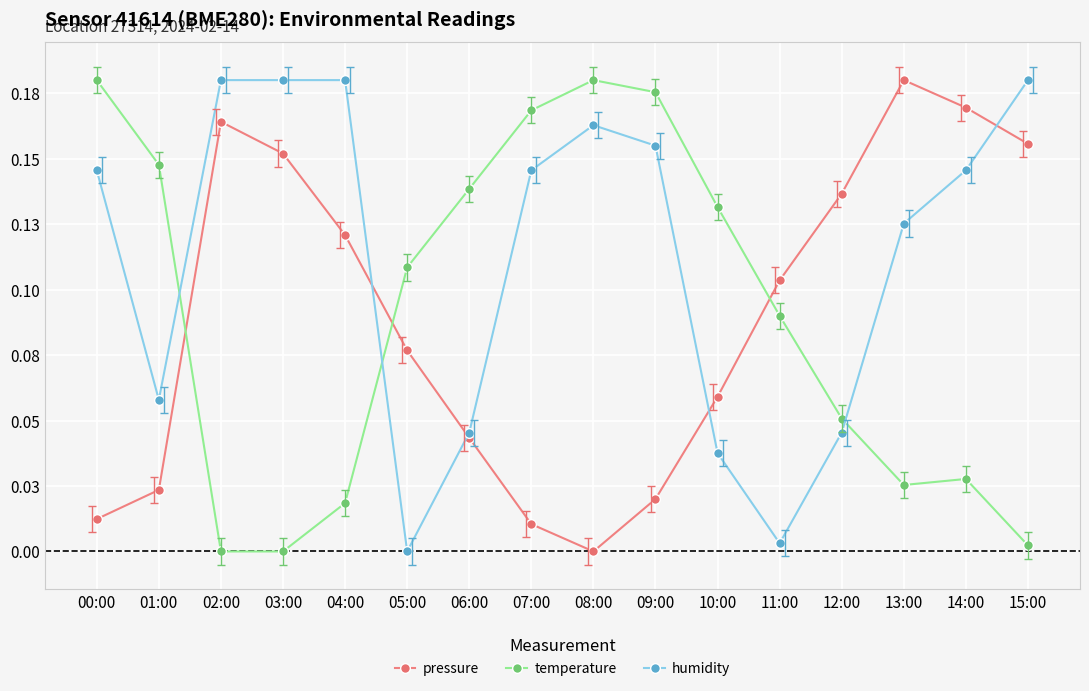

What position from the left is 10:00?

11